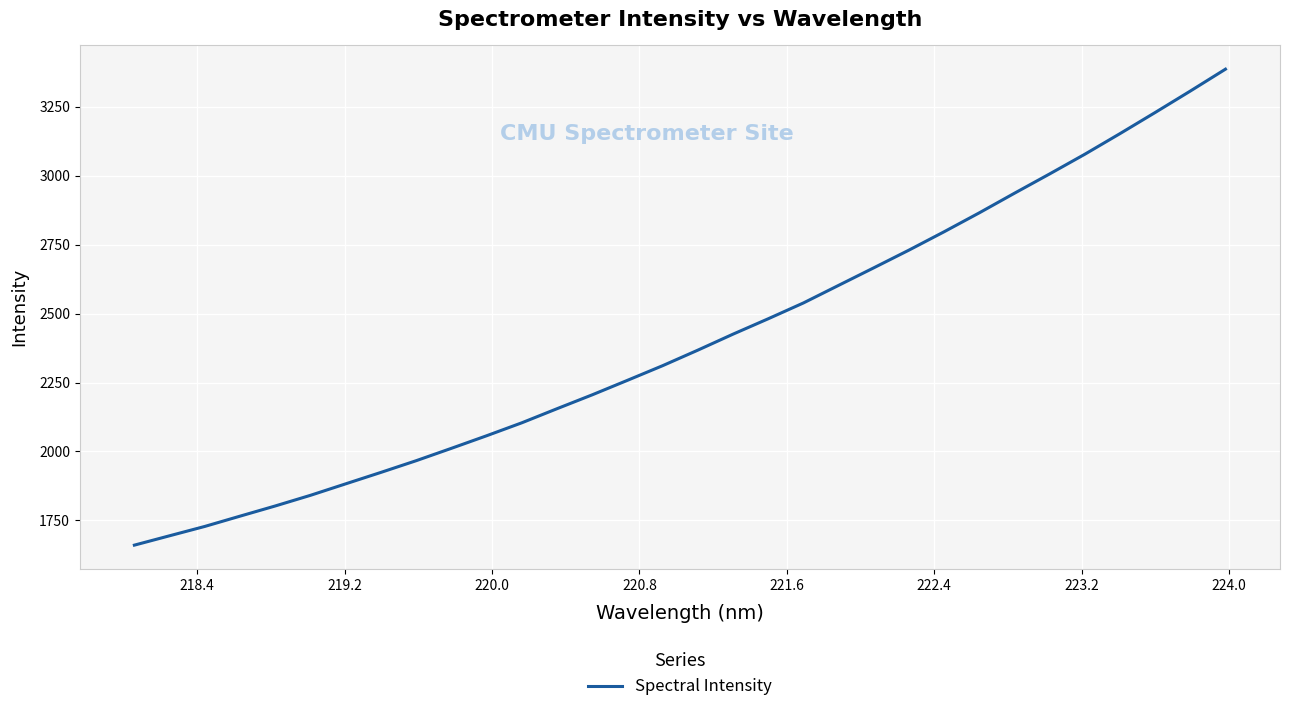

Does the chart have visible grid lines?

Yes